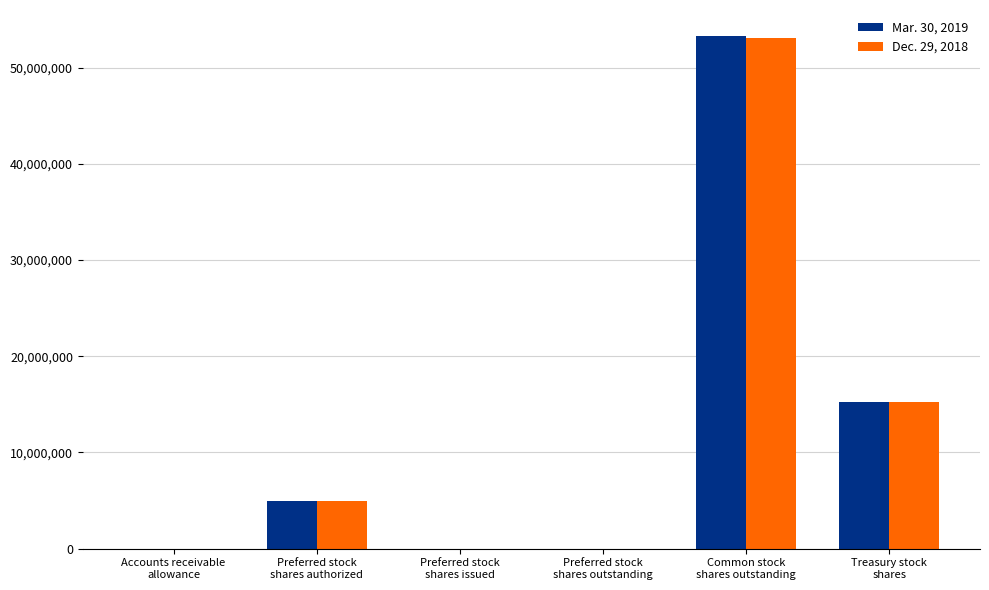

What is the maximum value shown in the chart?

53337000